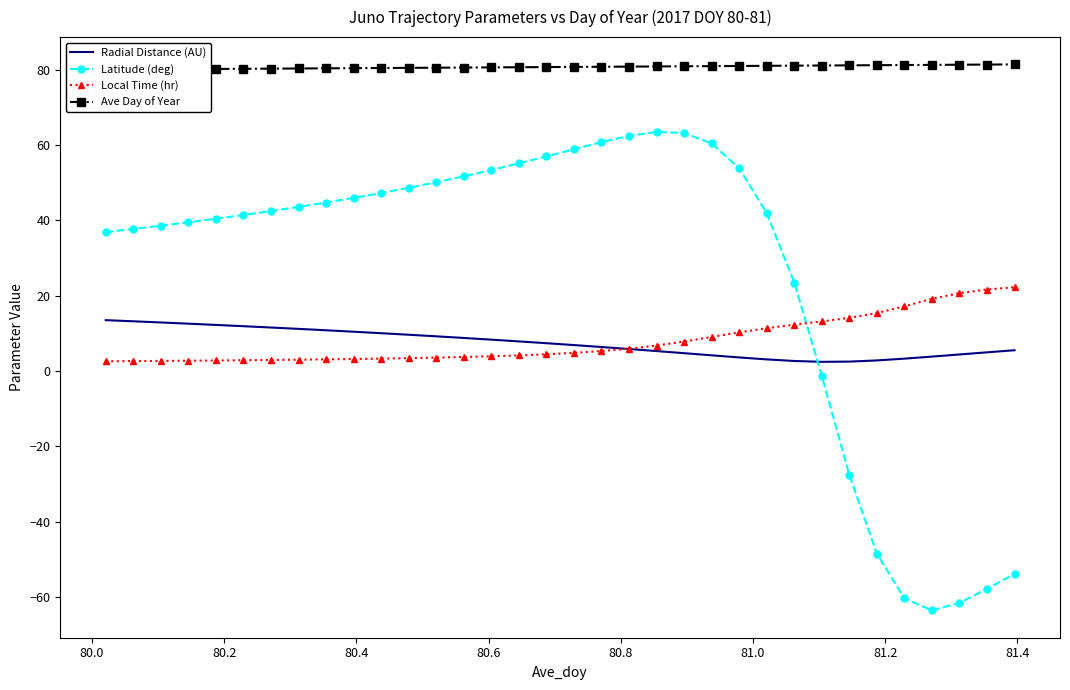

True or false: Radial Distance (AU) and Ave Day of Year intersect in this chart.

False